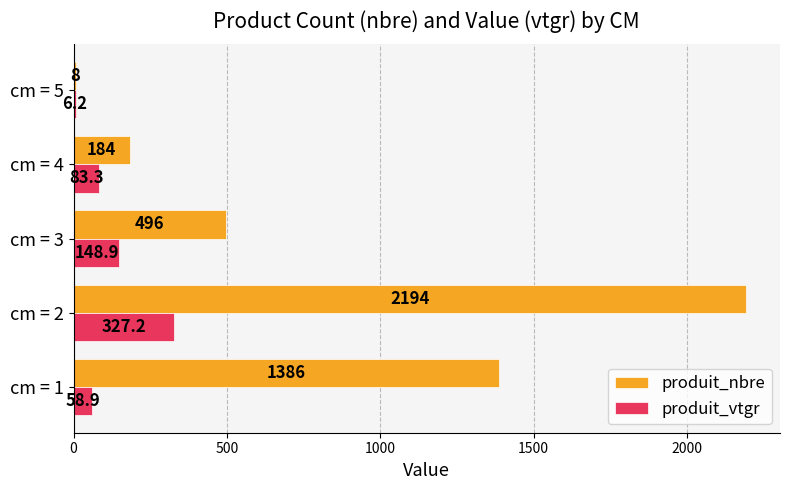

What is the sum of all produit_nbre values?

4268.0